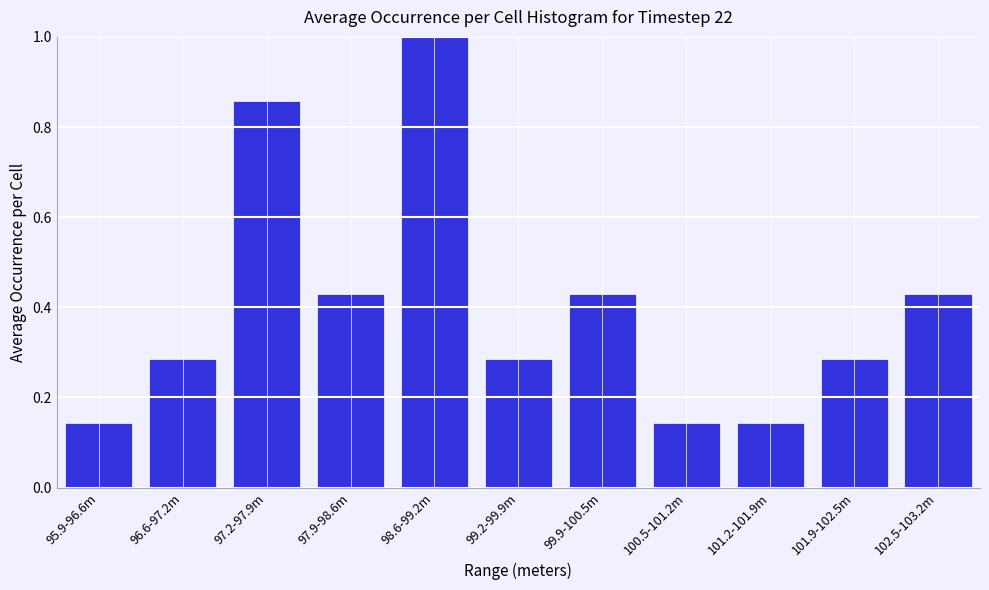

Which has a higher value, 98.6-99.2m or 102.5-103.2m?

98.6-99.2m